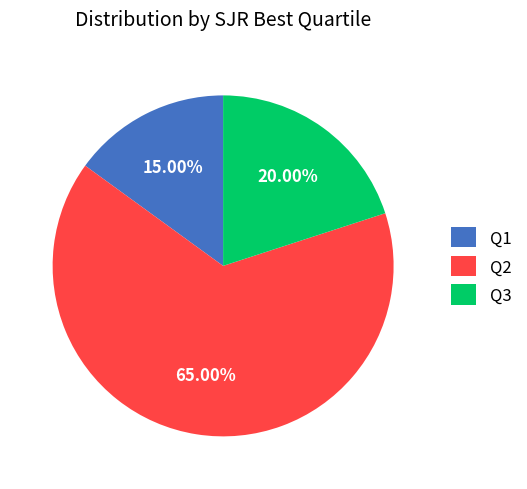

Does Q2 represent more than half of the total?

Yes